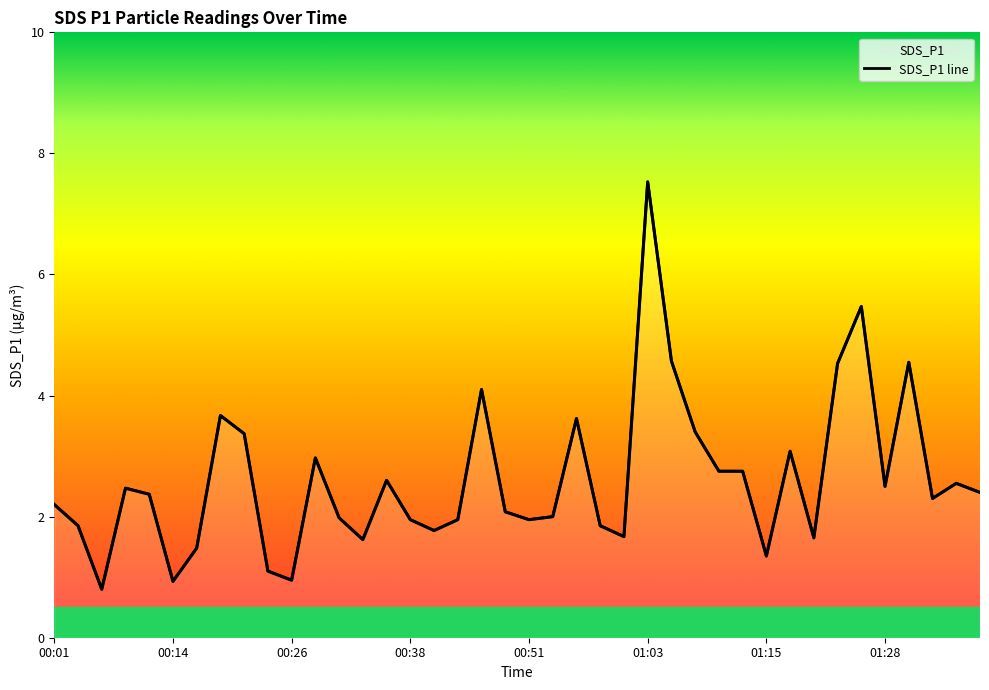

How many interior local peaks (higher than both neighbors) does the data have?

11